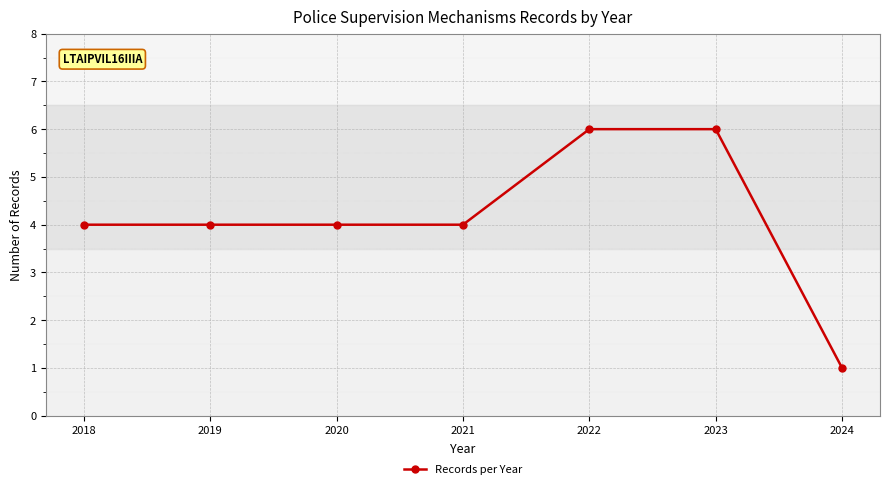

What is the value of the 2nd point from the left?

4